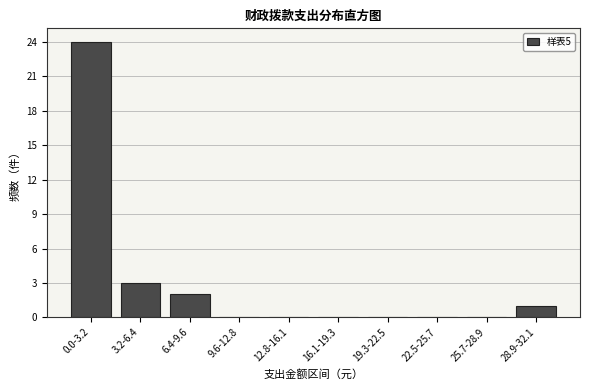

Reading right to left, extract all data points from this chart.

28.9-32.1=1	25.7-28.9=0	22.5-25.7=0	19.3-22.5=0	16.1-19.3=0	12.8-16.1=0	9.6-12.8=0	6.4-9.6=2	3.2-6.4=3	0.0-3.2=24